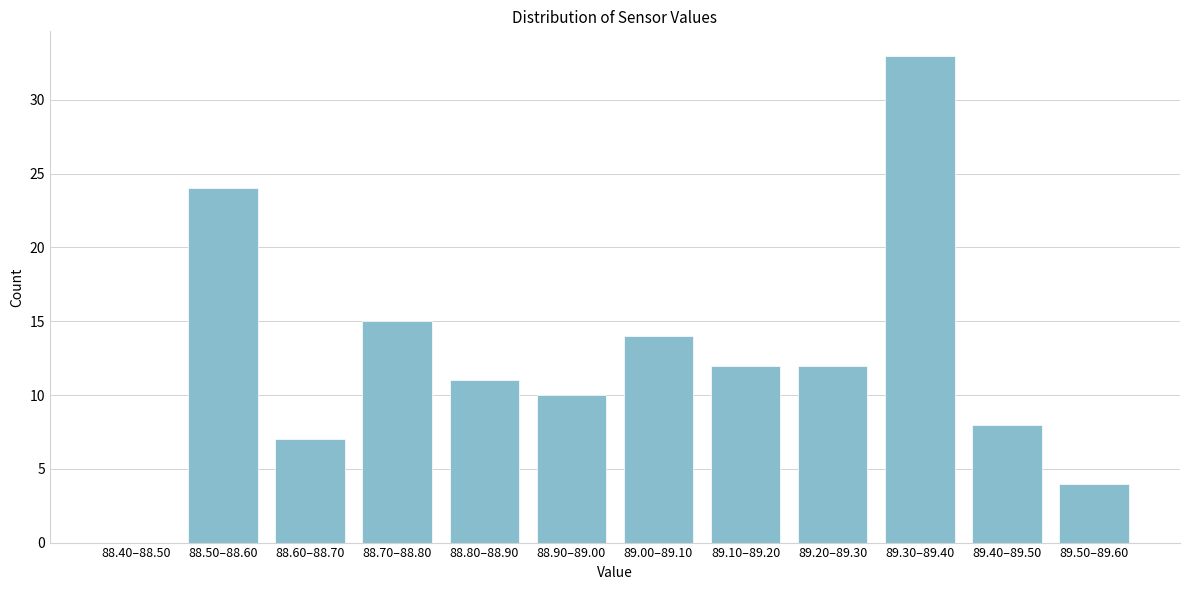

Reading right to left, transcribe all the data shown in this chart.

89.50–89.60=4	89.40–89.50=8	89.30–89.40=33	89.20–89.30=12	89.10–89.20=12	89.00–89.10=14	88.90–89.00=10	88.80–88.90=11	88.70–88.80=15	88.60–88.70=7	88.50–88.60=24	88.40–88.50=0